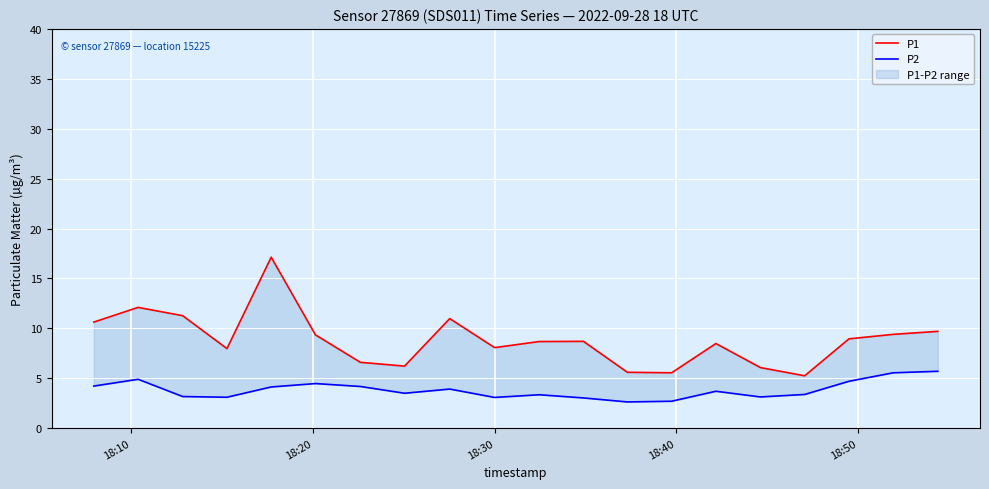

How many lines are shown in the chart?

2